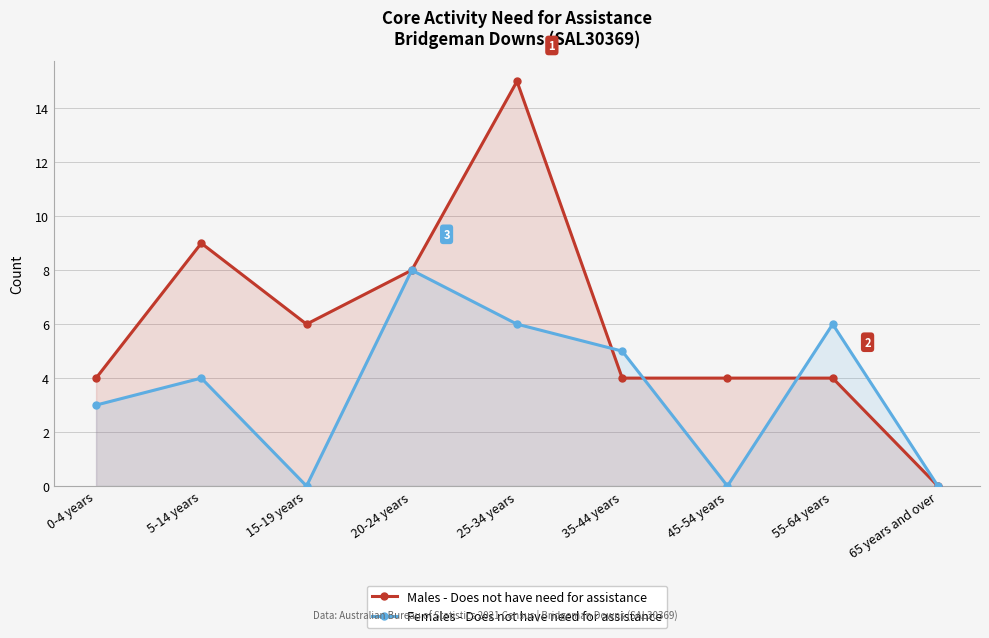

Which series has the largest range (max minus min)?

Males - Does not have need for assistance